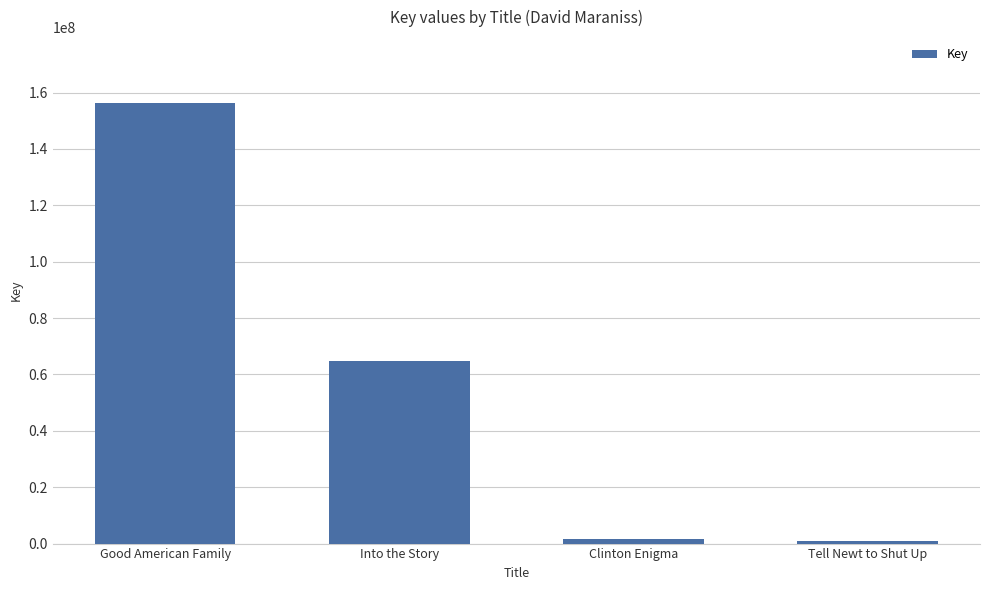

How many values are below 64877257?

2